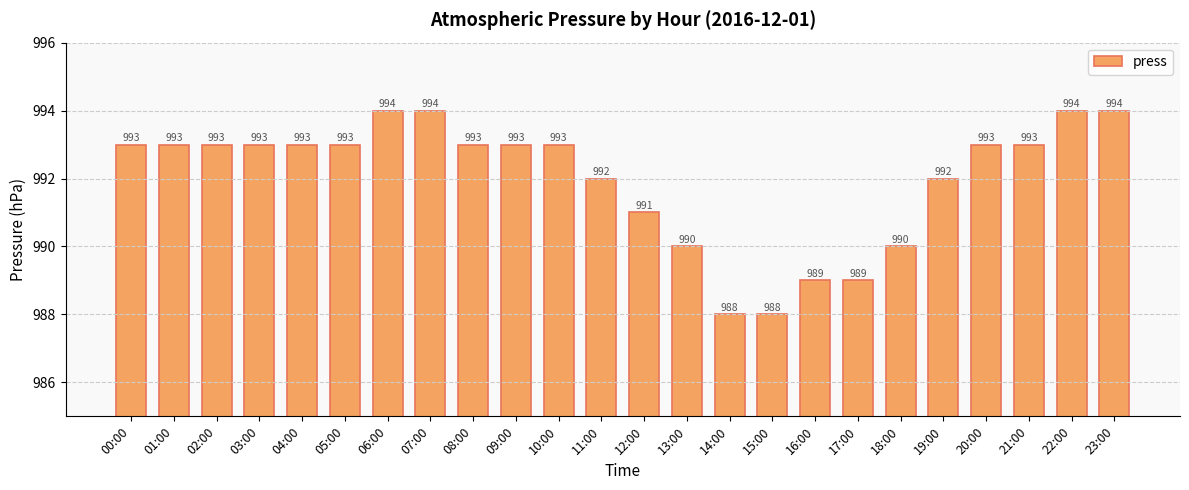

What position from the left is 07:00?

8